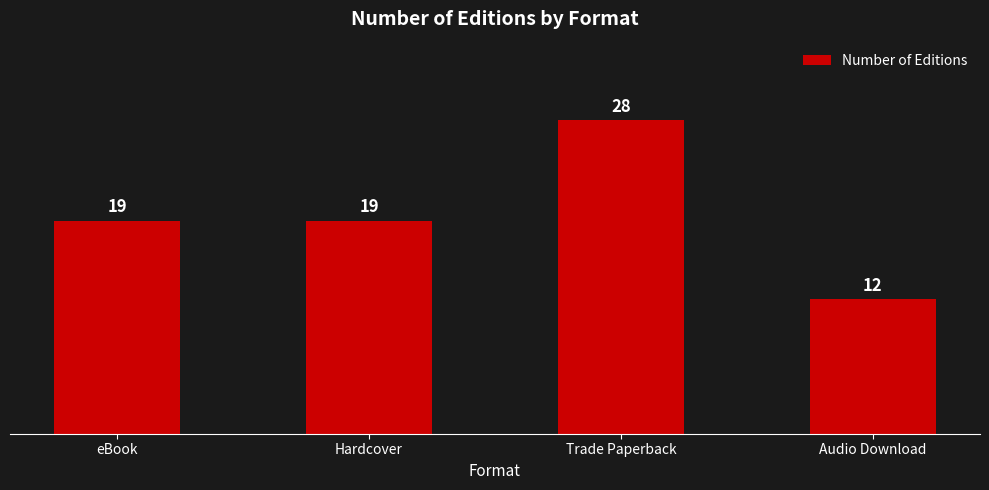

Which label corresponds to the largest value in the chart?

Trade Paperback